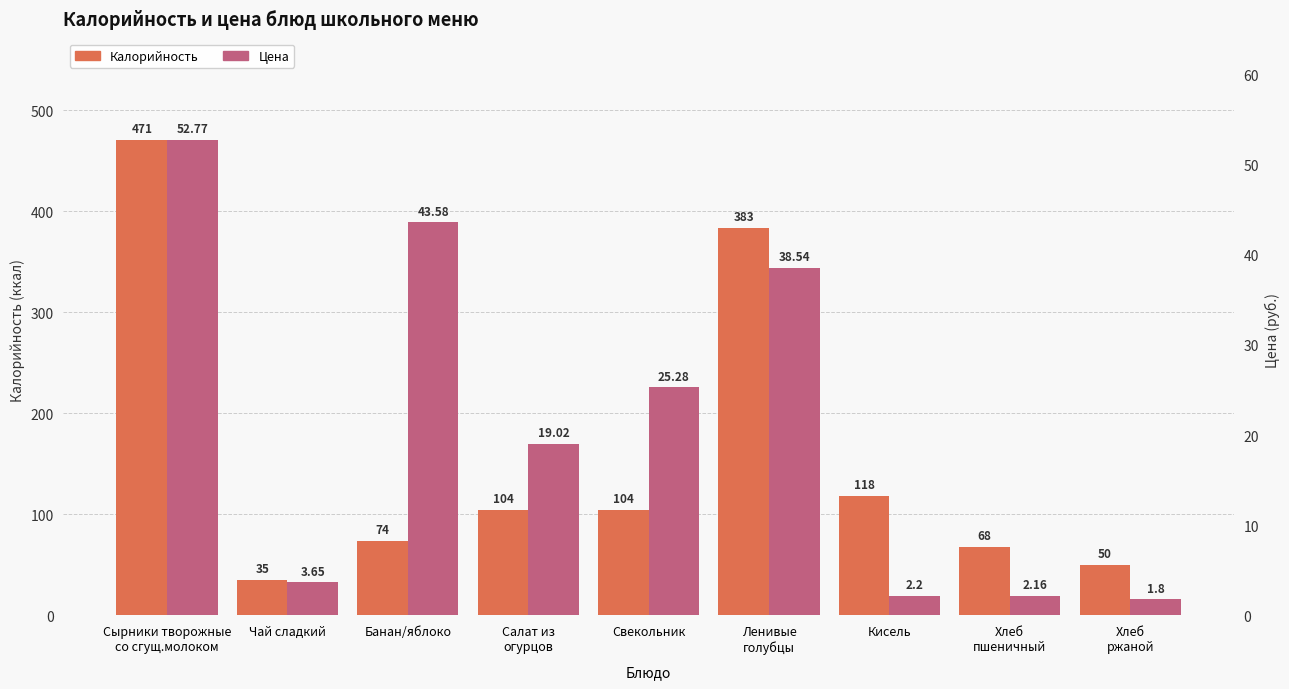

Is the value of Цена at Банан/яблоко greater than the value of Калорийность at Сырники творожные
со сгущ.молоком?

No